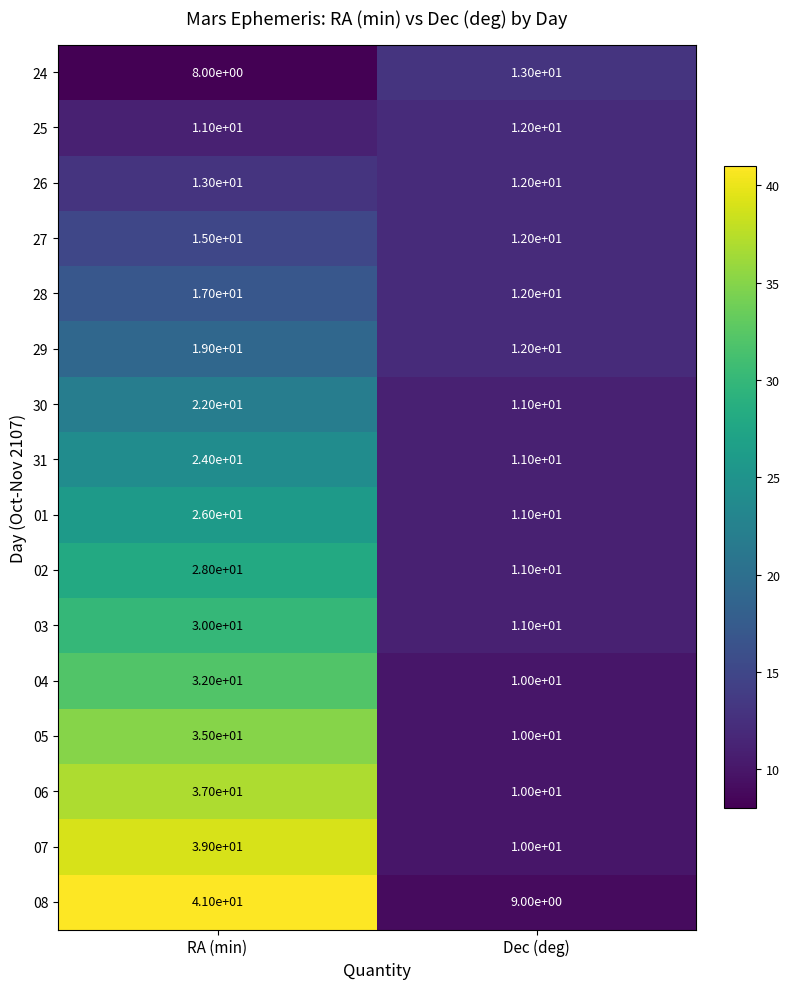

Rank the series at RA (min) from lowest to highest value.

24, 25, 26, 27, 28, 29, 30, 31, 01, 02, 03, 04, 05, 06, 07, 08